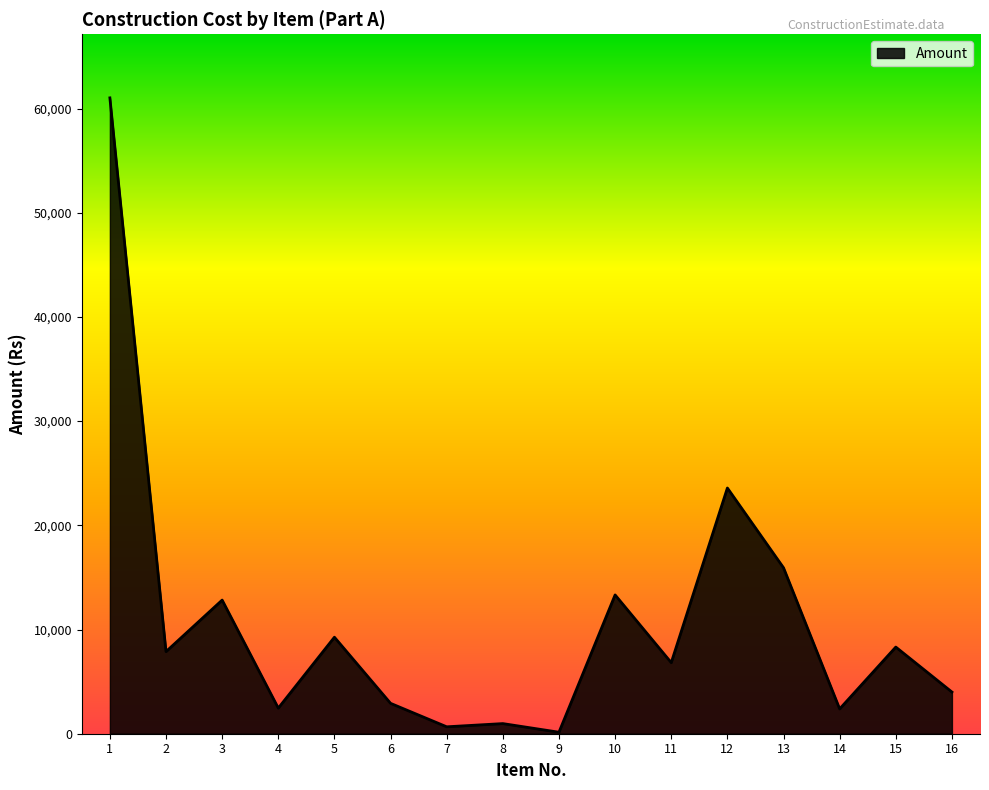

Approximately how many times larger is the value at 1 compared to 3?

4.8